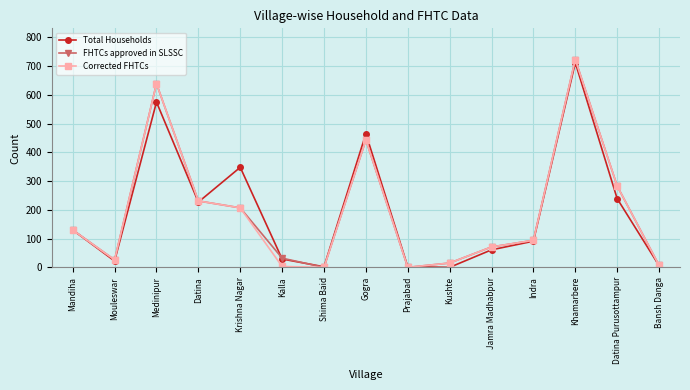

What is the label of the 5th point from the left?

Krishna Nagar